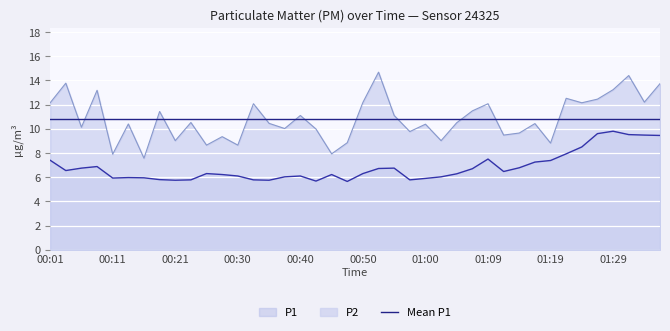

What is the minimum value for P2?

5.7